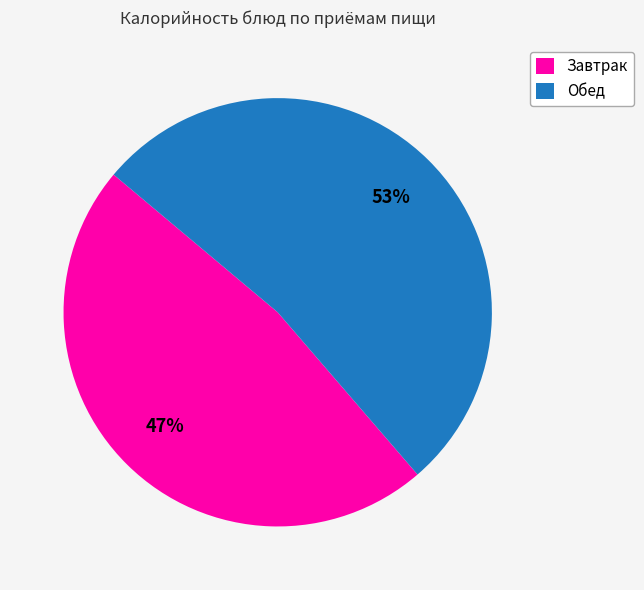

The Завтрак slice represents 47% of the pie. True or false?

True